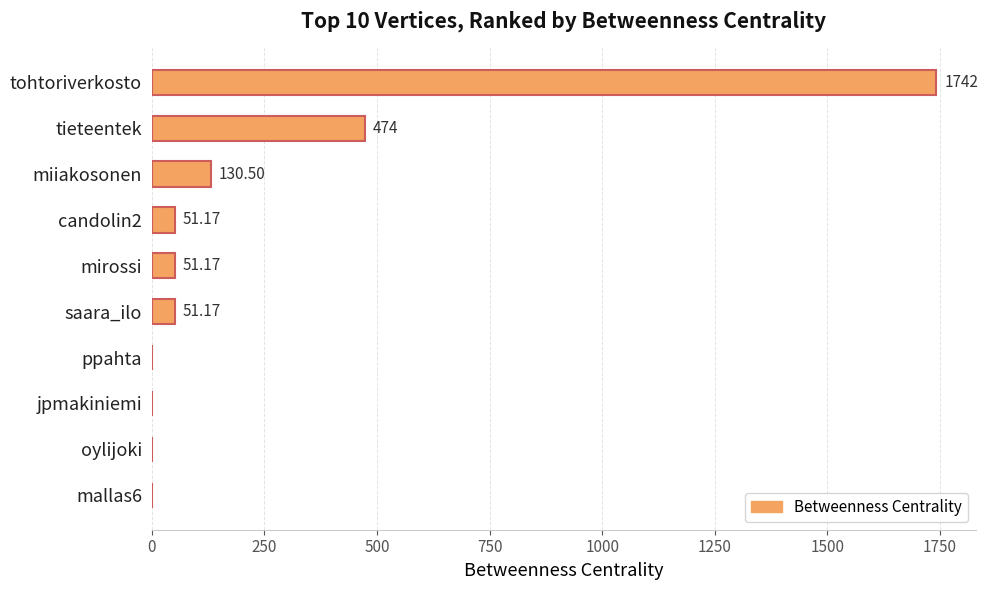

Where is the data nearest to the value 871?

tieteentek